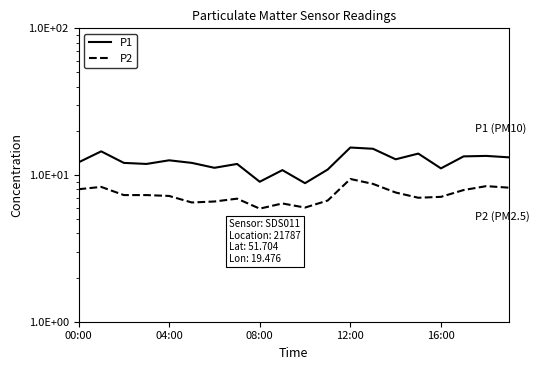

How many lines are shown in the chart?

2